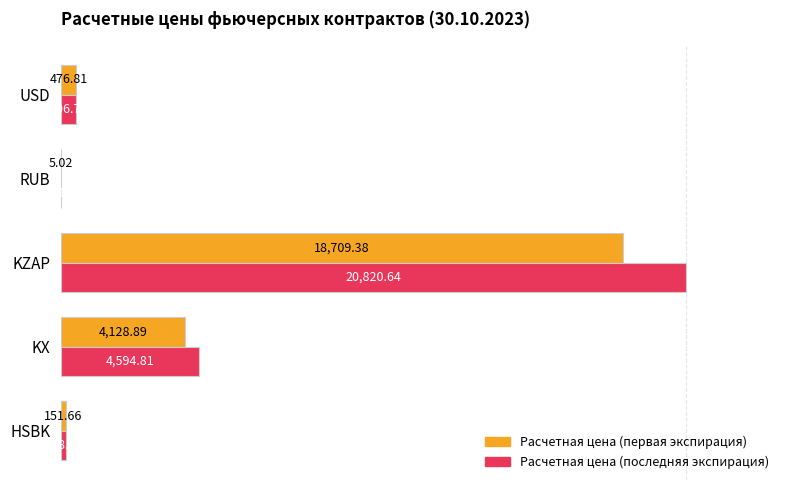

What are all the series names shown in the legend?

Расчетная цена (первая экспирация), Расчетная цена (последняя экспирация)